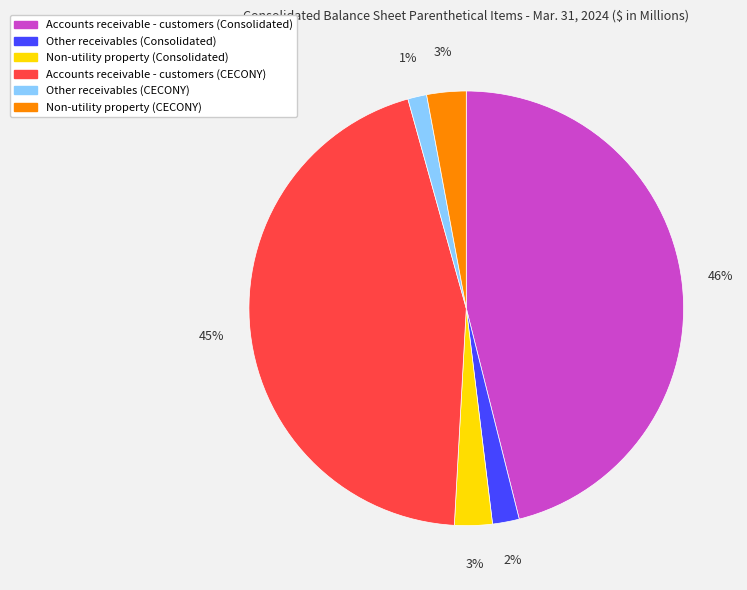

What is the smallest slice in the pie chart?

Other receivables (CECONY)